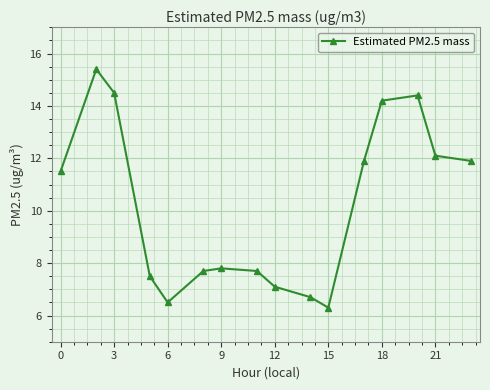

What is the minimum value shown in the chart?

6.3